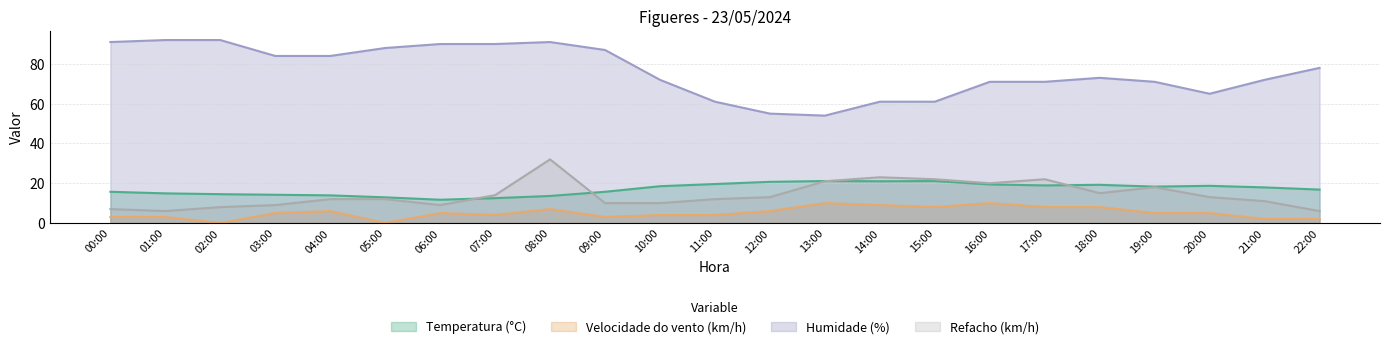

At how many categories does at least one series exceed 16?

23